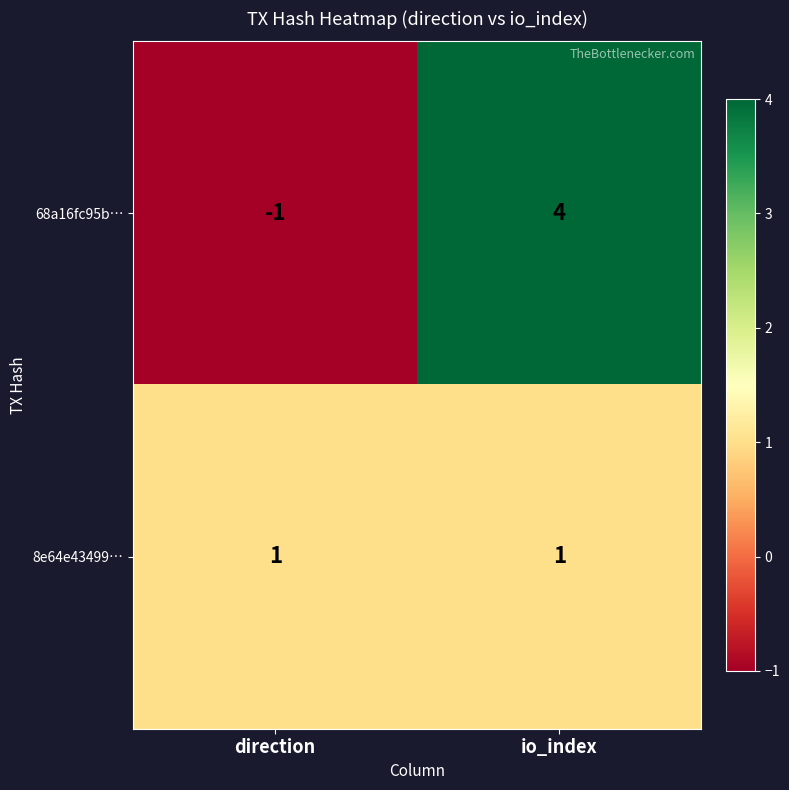

At which category is the sum across all series the highest?

io_index